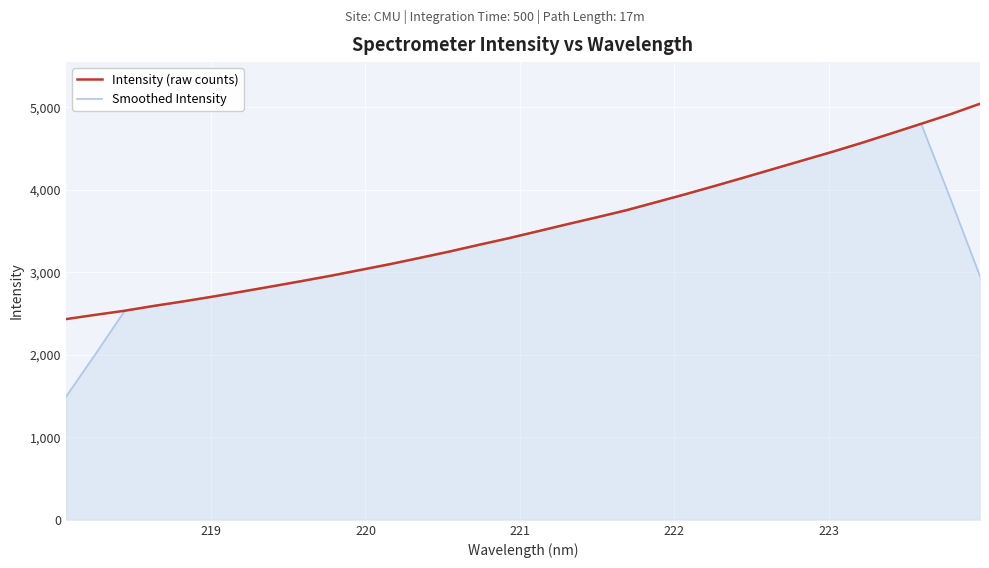

Rank the series by their maximum value, from lowest to highest.

Smoothed Intensity, Intensity (raw counts)